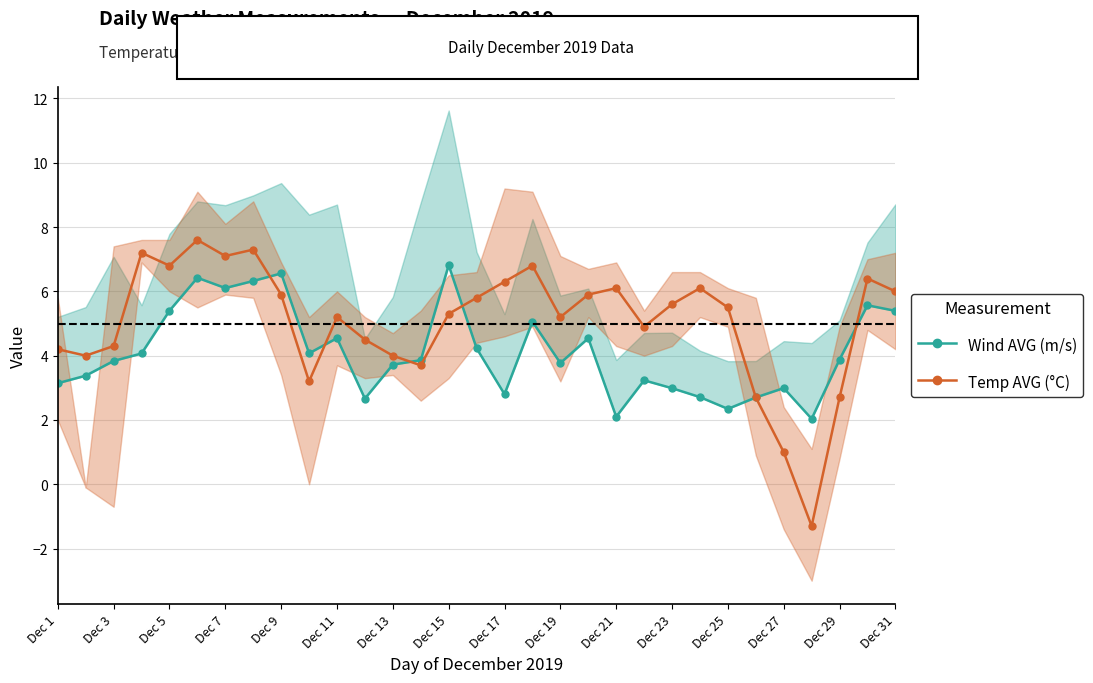

Rank the series at Dec 25 from lowest to highest value.

Wind AVG (m/s), Temp AVG (°C)